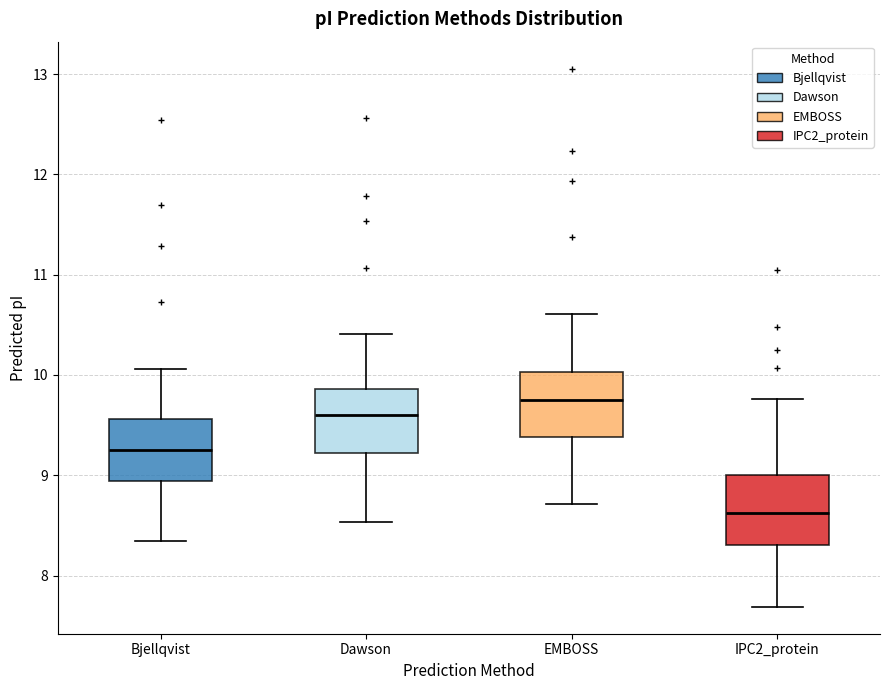

Where does the upper whisker of the box for IPC2_protein end on the y-axis? The values are not printed on the chart, so give them approximately, as read against the axis.

9.8